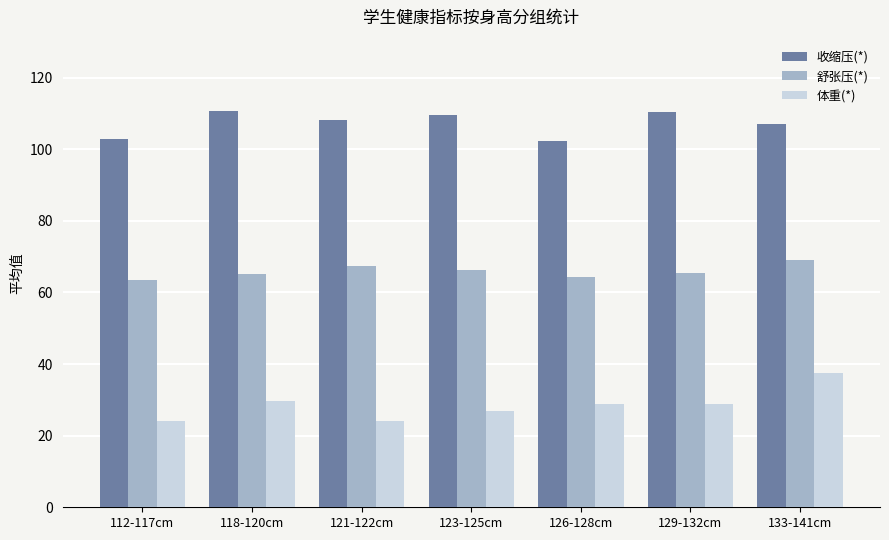

List the series in order of their peak value, lowest first.

体重(*), 舒张压(*), 收缩压(*)